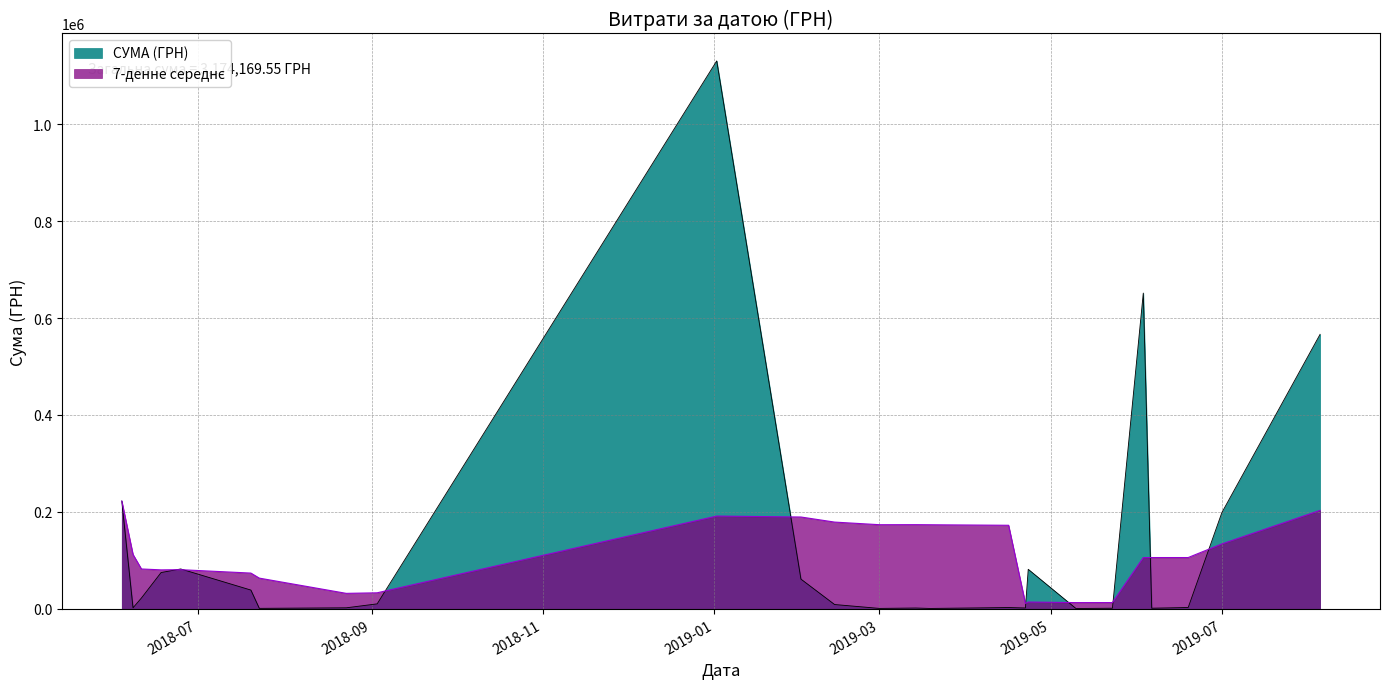

What is the difference between the СУМА (ГРН) values at 8 and 29?

61719.0